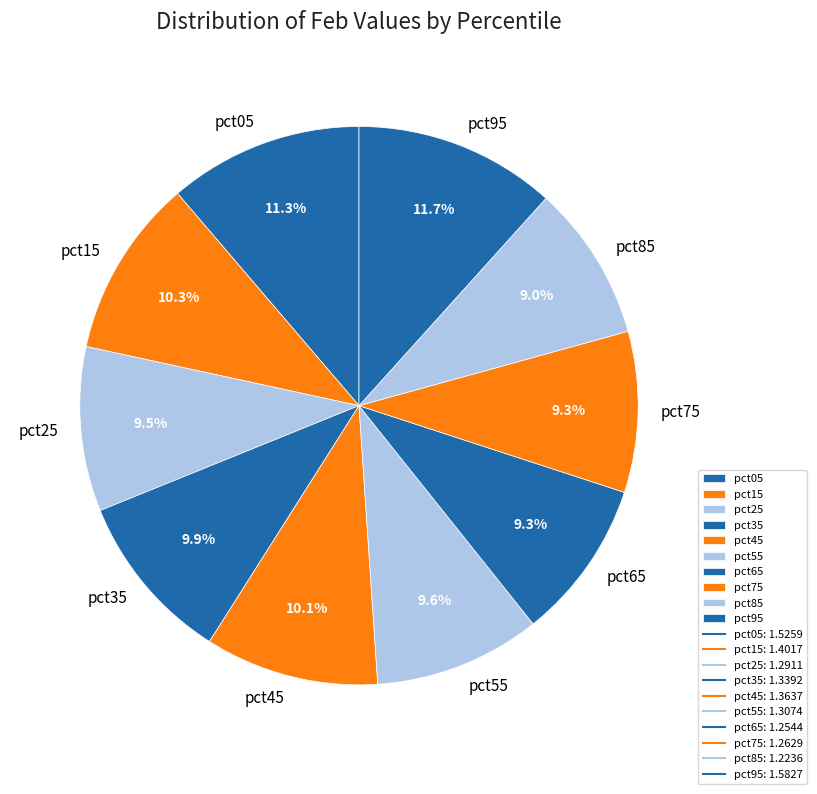

How many slices are in this pie chart?

10